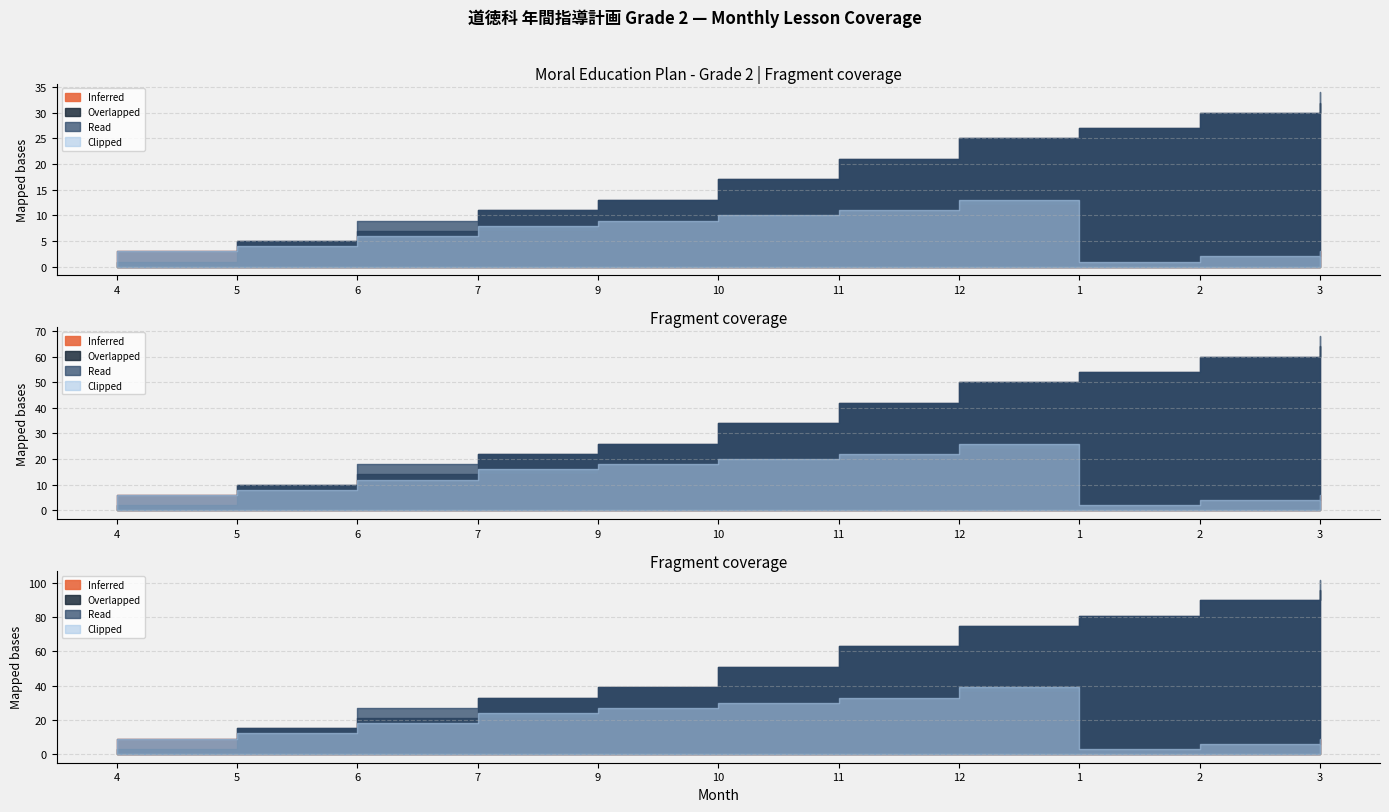

What is the label of the 9th point from the right?

6